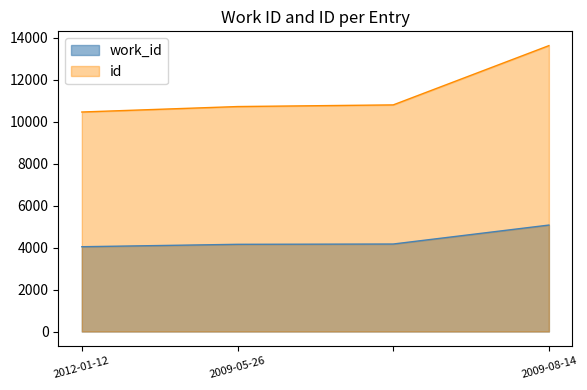

What is the sum of the work_id values at  and 2009-05-26?

8320